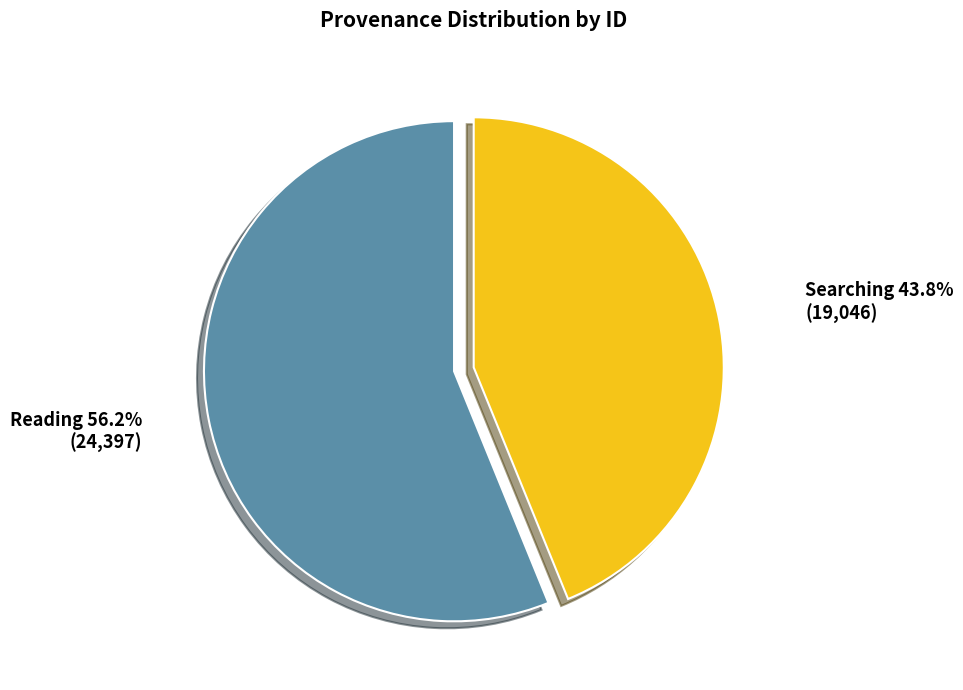

What is the largest slice in the pie chart?

Reading